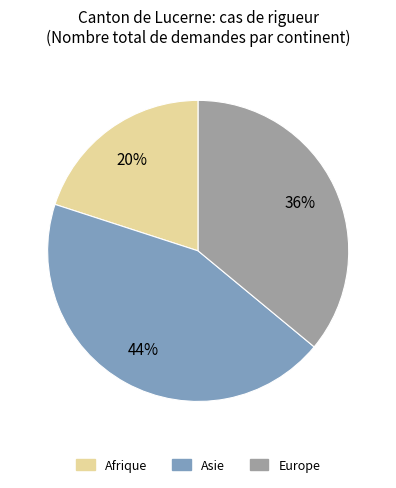

The Asie slice represents 33% of the pie. True or false?

False